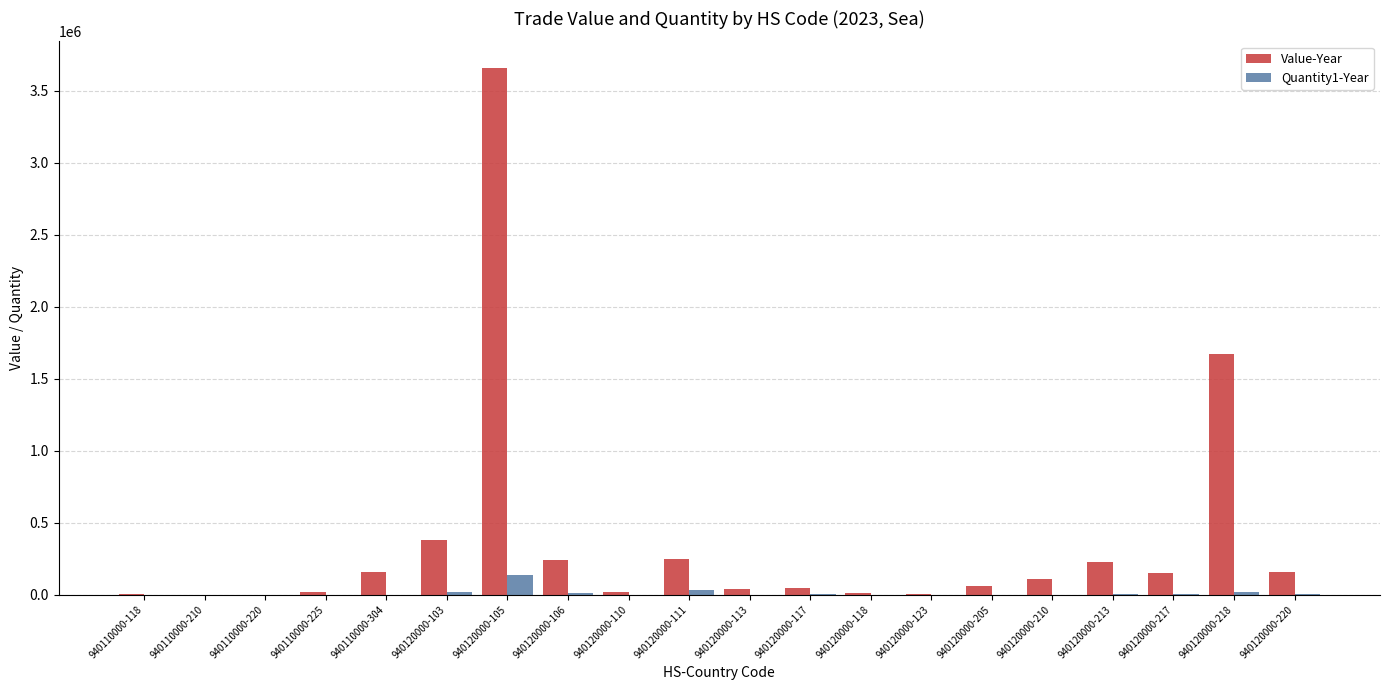

The value of Value-Year at 940120000-220 is 158098. True or false?

True